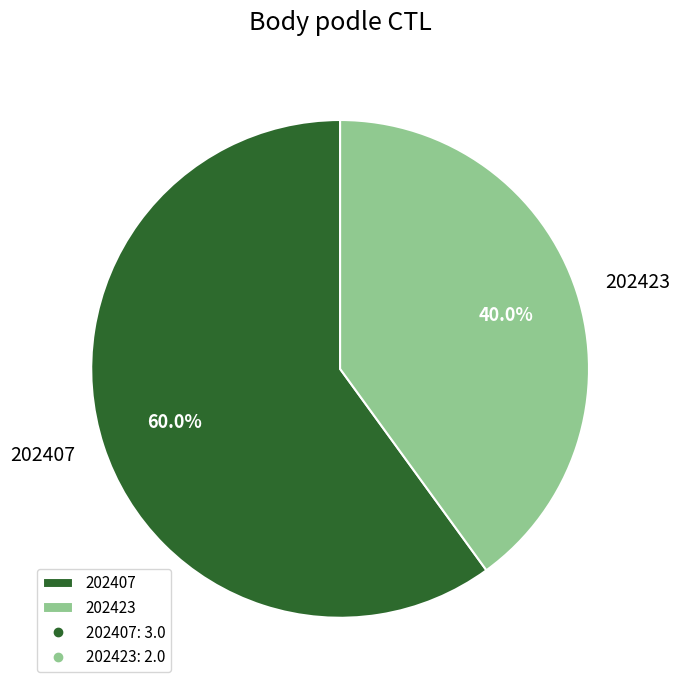

Do 202423 and 202407 together represent more than half of the pie?

Yes